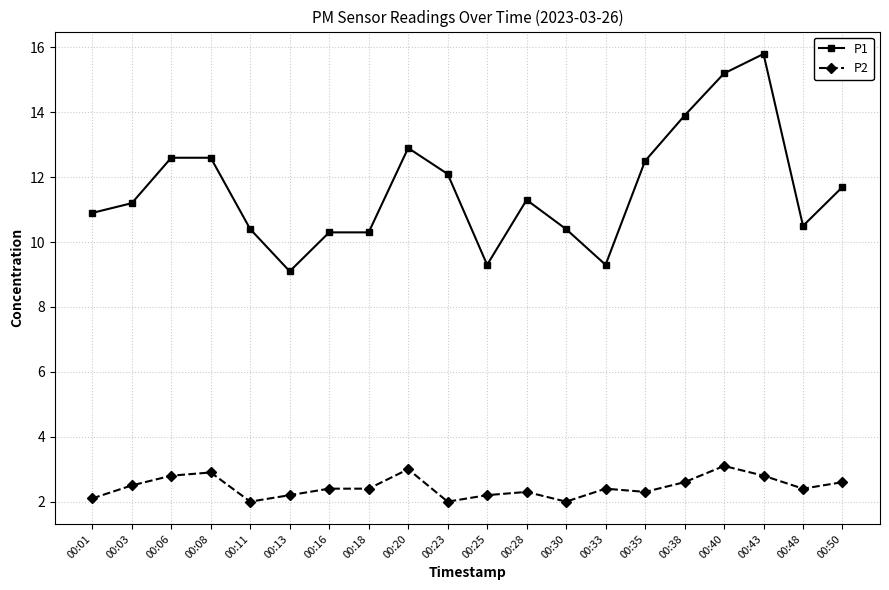

What is the difference between the P1 values at 00:33 and 00:08?

3.3